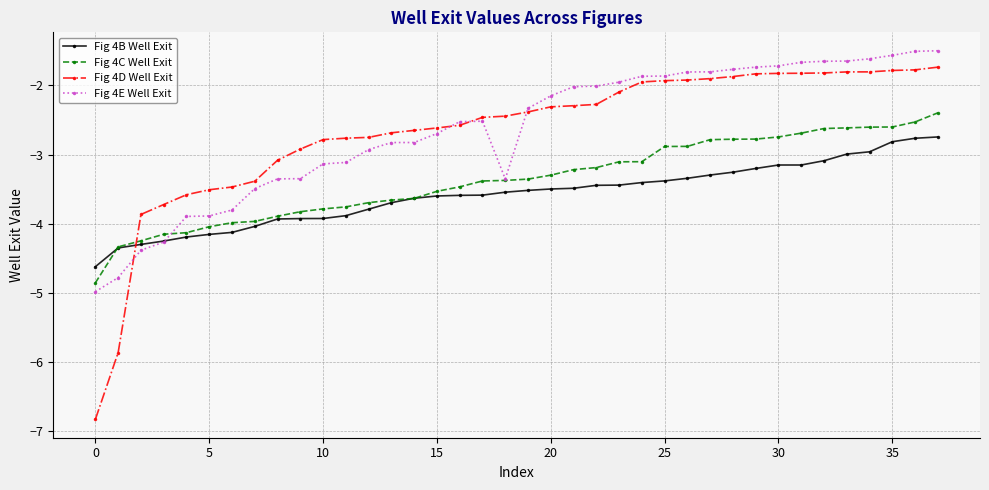

After their last crossing, which series has the higher values: Fig 4D Well Exit or Fig 4C Well Exit?

Fig 4D Well Exit